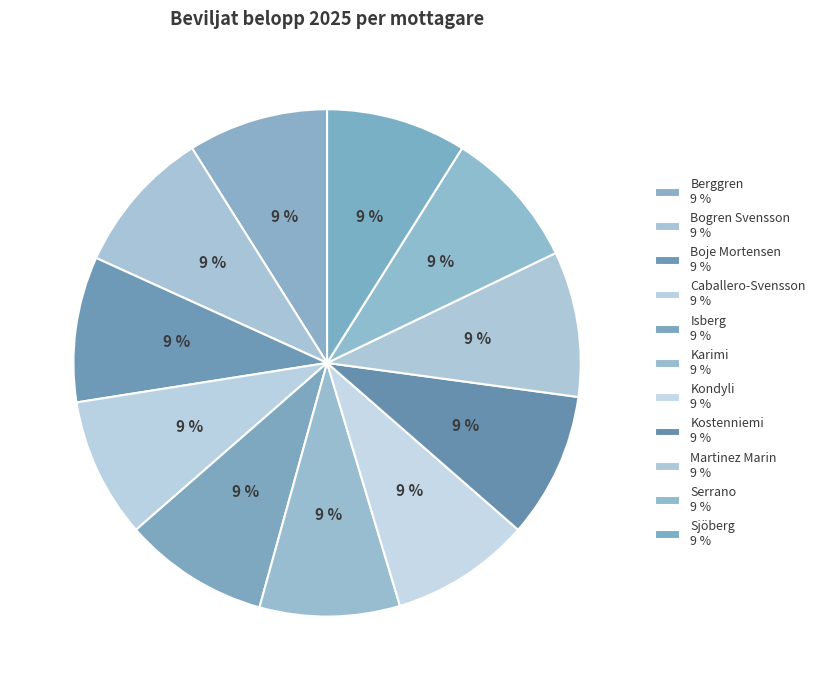

What is the smallest slice in the pie chart?

Berggren